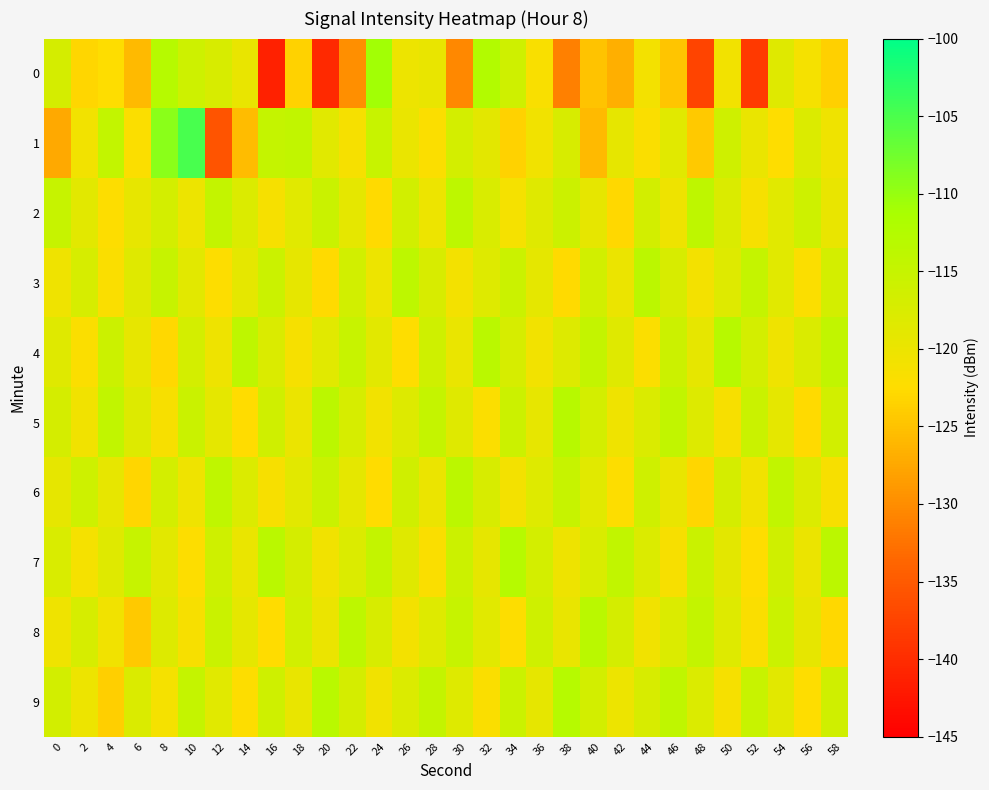

Reading right to left, extract all data points from this chart.

0: 58=-123.7	56=-121.1	54=-118.4	52=-138.6	50=-120.8	48=-137.4	46=-124.7	44=-120.9	42=-126.8	40=-125.0	38=-131.2	36=-121.7	34=-116.0	32=-112.4	30=-130.5	28=-119.6	26=-120.2	24=-110.8	22=-129.7	20=-140.4	18=-123.5	16=-141.1	14=-119.5	12=-117.4	10=-115.9	8=-113.0	6=-125.7	4=-122.4	2=-123.2	0=-117.0
1: 58=-120.4	56=-117.8	54=-122.5	52=-119.7	50=-116.1	48=-124.3	46=-118.6	44=-121.9	42=-119.2	40=-125.8	38=-117.3	36=-120.6	34=-123.4	32=-118.9	30=-116.7	28=-122.1	26=-119.8	24=-115.2	22=-121.3	20=-118.5	18=-114.4	16=-114.9	14=-125.6	12=-135.7	10=-104.8	8=-109.3	6=-122.1	4=-114.6	2=-120.9	0=-127.3
2: 58=-119.6	56=-115.9	54=-118.5	52=-121.3	50=-117.7	48=-114.0	46=-120.3	44=-116.6	42=-122.9	40=-119.3	38=-115.7	36=-118.4	34=-121.2	32=-117.5	30=-113.8	28=-120.1	26=-116.4	24=-122.7	22=-119.0	20=-115.3	18=-118.6	16=-121.4	14=-117.9	12=-114.6	10=-120.2	8=-116.8	6=-119.5	4=-122.3	2=-118.7	0=-115.1
3: 58=-116.8	56=-122.1	54=-118.5	52=-114.9	50=-118.2	48=-121.0	46=-117.3	44=-113.7	42=-120.0	40=-116.4	38=-122.7	36=-119.1	34=-115.5	32=-118.2	30=-121.0	28=-117.4	26=-113.8	24=-120.1	22=-116.5	20=-122.8	18=-119.2	16=-115.6	14=-119.0	12=-122.3	10=-118.7	8=-115.1	6=-118.4	4=-121.8	2=-117.2	0=-120.5
4: 58=-114.3	56=-117.6	54=-120.4	52=-116.7	50=-113.1	48=-119.3	46=-115.7	44=-122.0	42=-118.3	40=-114.7	38=-118.0	36=-120.8	34=-117.1	32=-113.5	30=-119.7	28=-116.1	26=-122.4	24=-118.8	22=-115.2	20=-118.5	18=-121.3	16=-117.6	14=-114.0	12=-120.3	10=-116.7	8=-123.0	6=-119.4	4=-115.7	2=-122.0	0=-118.3
5: 58=-116.4	56=-122.7	54=-119.0	52=-115.4	50=-121.6	48=-118.0	46=-114.4	44=-117.6	42=-120.4	40=-116.8	38=-113.1	36=-119.4	34=-115.8	32=-122.0	30=-118.4	28=-114.8	26=-118.1	24=-120.9	22=-117.2	20=-113.6	18=-119.9	16=-116.3	14=-122.6	12=-119.0	10=-115.3	8=-121.6	6=-118.0	4=-114.3	2=-120.6	0=-116.9
6: 58=-121.6	56=-117.9	54=-114.3	52=-120.6	50=-116.9	48=-123.2	46=-119.6	44=-116.0	42=-122.2	40=-118.6	38=-115.0	36=-118.2	34=-121.0	32=-117.4	30=-113.7	28=-120.0	26=-116.3	24=-122.6	22=-119.0	20=-115.4	18=-118.7	16=-121.5	14=-117.8	12=-114.2	10=-120.5	8=-116.8	6=-123.1	4=-119.5	2=-115.9	0=-119.2
7: 58=-113.7	56=-119.9	54=-116.3	52=-122.5	50=-118.9	48=-115.3	46=-121.5	44=-117.9	42=-114.3	40=-117.5	38=-120.3	36=-116.7	34=-113.0	32=-119.3	30=-115.7	28=-121.9	26=-118.3	24=-114.7	22=-117.9	20=-120.7	18=-117.0	16=-113.4	14=-119.7	12=-116.0	10=-122.3	8=-118.7	6=-115.1	4=-118.3	2=-121.1	0=-117.5
8: 58=-122.9	56=-119.3	54=-115.6	52=-121.8	50=-118.2	48=-114.6	46=-117.9	44=-120.6	42=-117.0	40=-113.4	38=-119.6	36=-116.0	34=-122.2	32=-118.6	30=-115.0	28=-118.2	26=-121.0	24=-117.4	22=-113.8	20=-120.0	18=-116.4	16=-122.6	14=-119.0	12=-115.4	10=-121.6	8=-118.0	6=-124.3	4=-120.7	2=-117.1	0=-120.4
9: 58=-116.2	56=-122.4	54=-118.8	52=-115.2	50=-121.4	48=-117.8	46=-114.2	44=-117.4	42=-120.2	40=-116.6	38=-112.9	36=-119.2	34=-115.6	32=-121.8	30=-118.2	28=-114.6	26=-117.8	24=-120.6	22=-117.0	20=-113.3	18=-119.6	16=-116.0	14=-122.2	12=-118.6	10=-114.9	8=-121.2	6=-117.6	4=-123.8	2=-120.2	0=-116.6